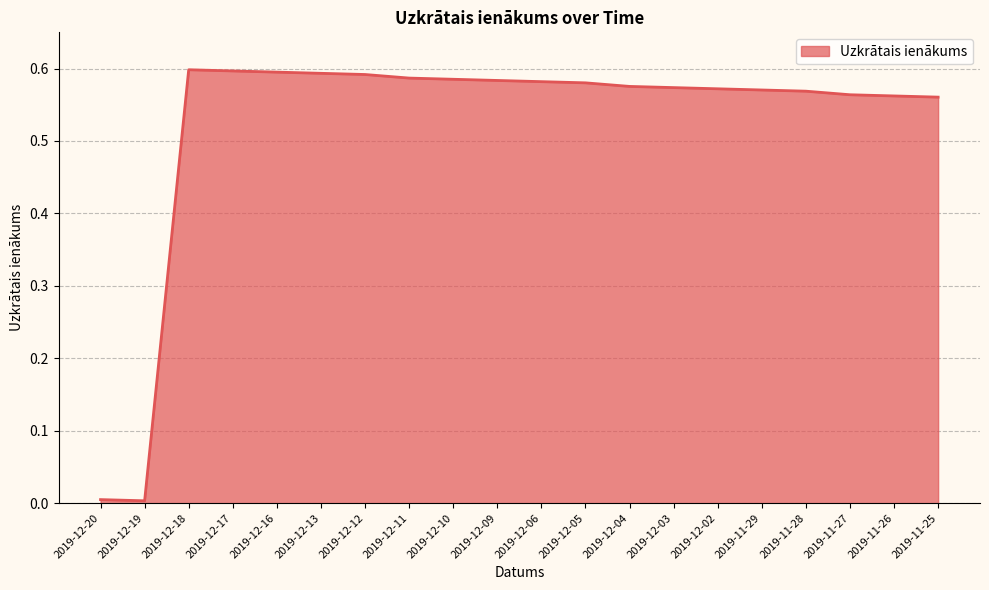

The value at 2019-12-16 is 1.0. True or false?

False